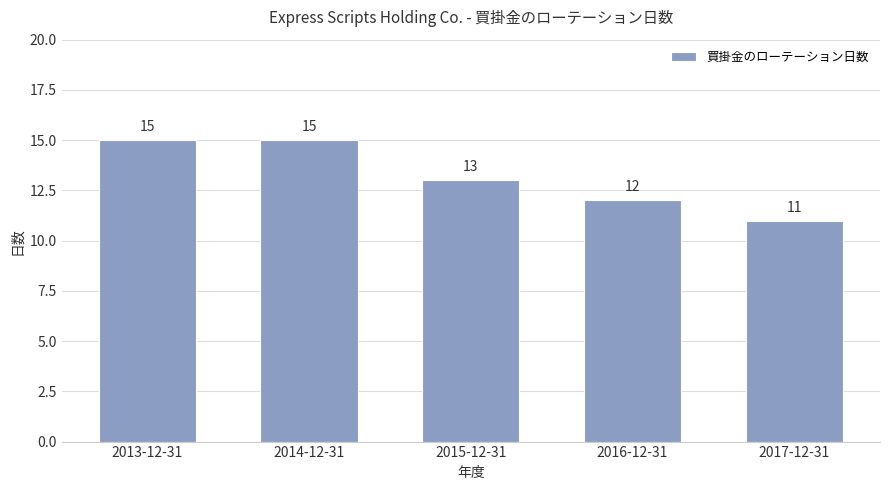

What is the sum of all values?

66